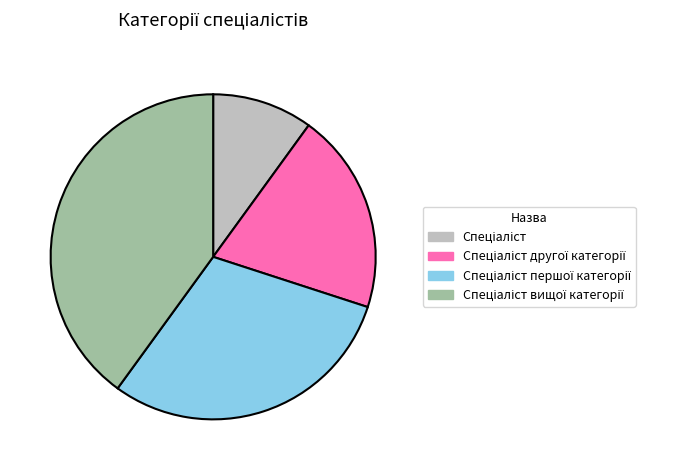

What is the largest slice in the pie chart?

Спеціаліст вищої категорії